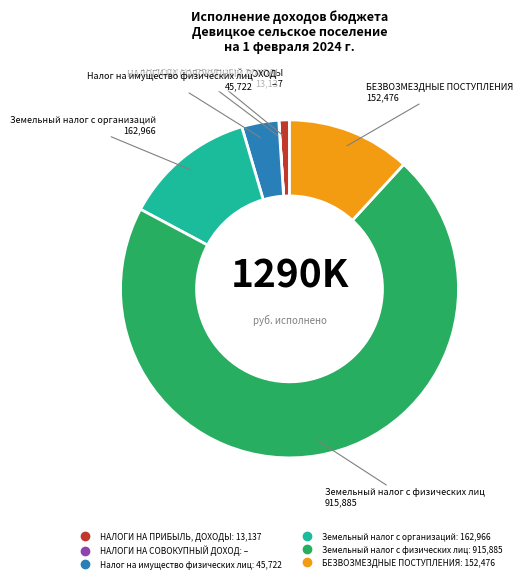

True or false: НАЛОГИ НА ПРИБЫЛЬ, ДОХОДЫ accounts for 9% of the total.

False